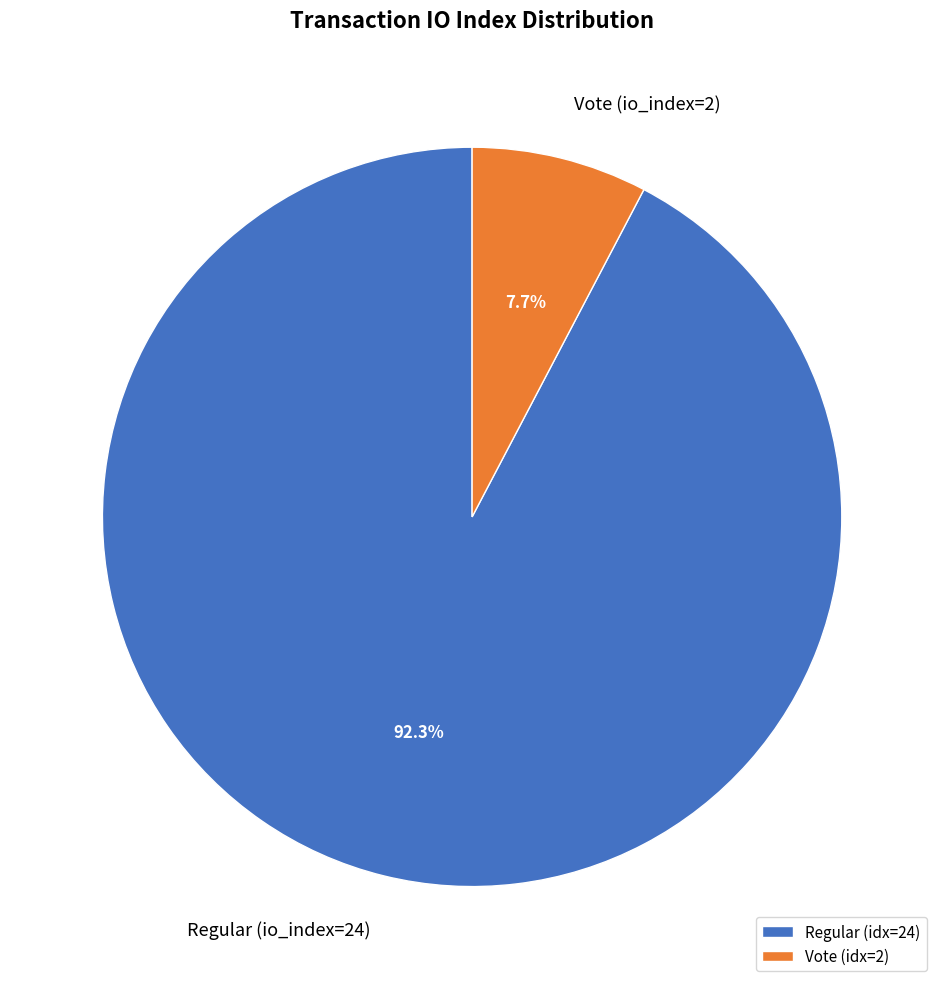

What is the total percentage of Vote (io_index=2) and Regular (io_index=24)?

100.0%